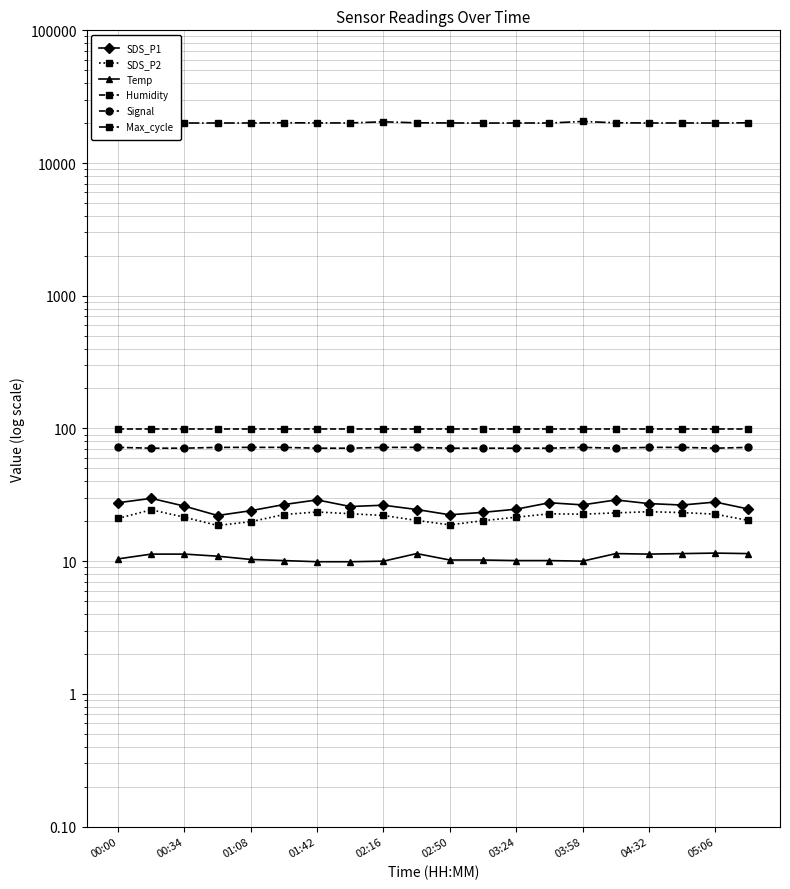

List the series in order of their peak value, highest first.

Max_cycle, Humidity, Signal, SDS_P1, SDS_P2, Temp